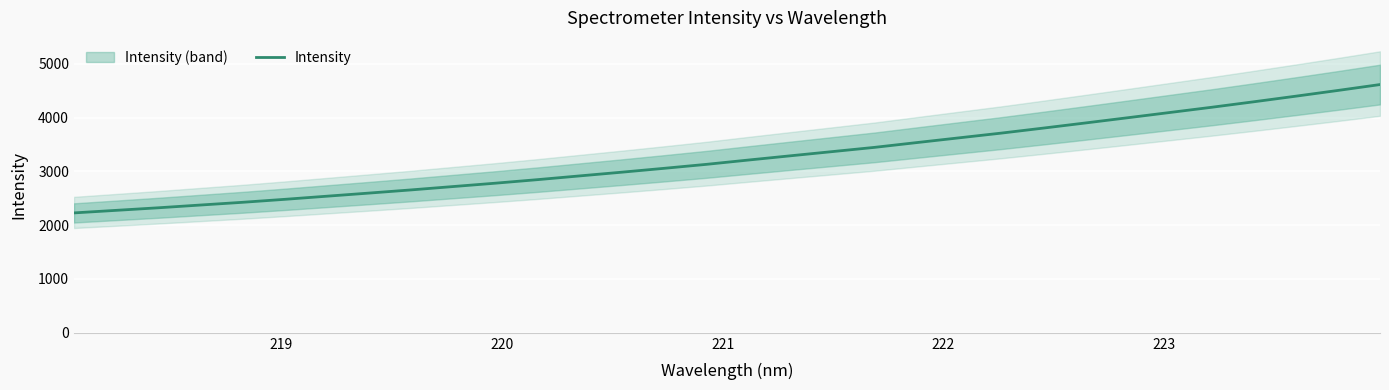

Does the chart display data point markers on the line(s)?

No